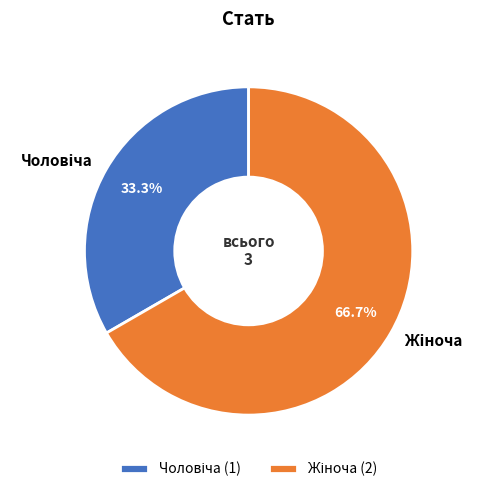

Is there any slice that represents more than half of the pie?

Yes